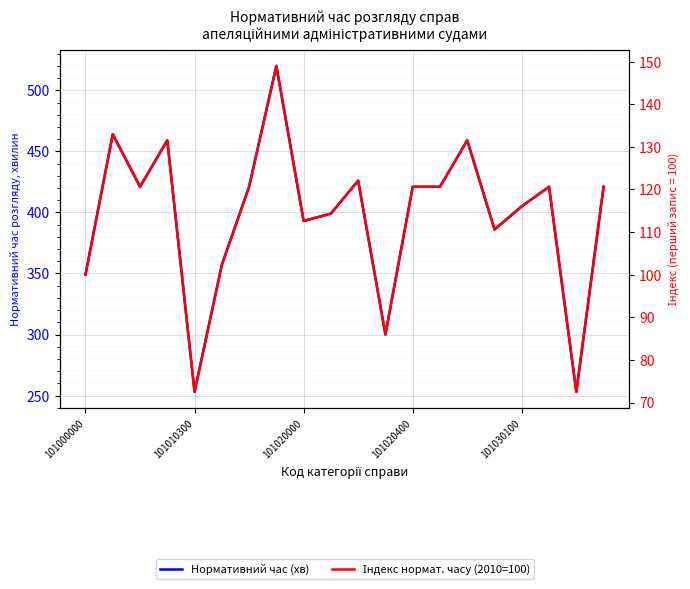

Rank the series by their maximum value, from highest to lowest.

Нормативний час (хв), Індекс нормат. часу (2010=100)